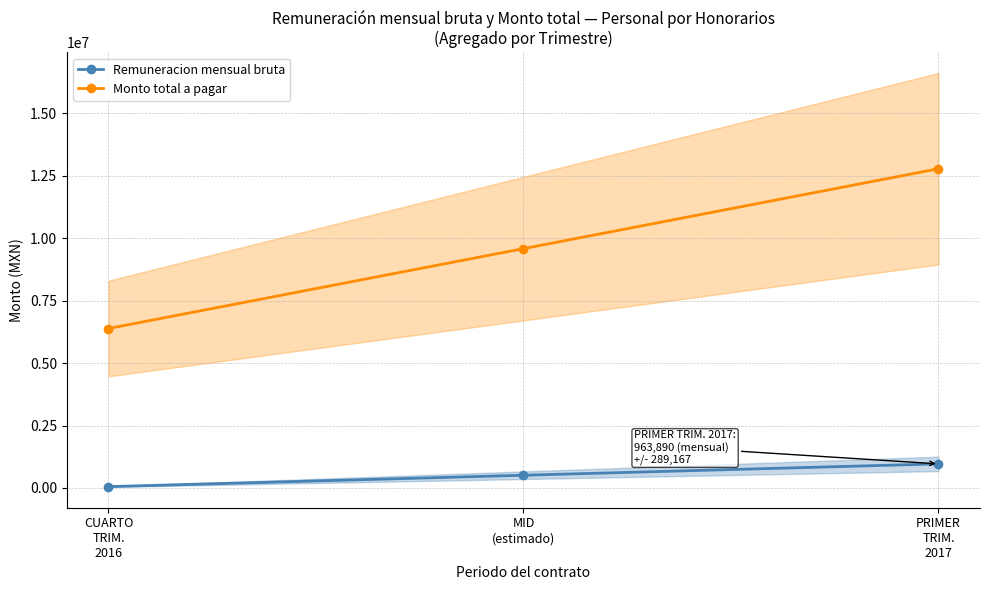

What is the sum of the Remuneracion mensual bruta values at PRIMER
TRIM.
2017 and MID
(estimado)?

1471935.3